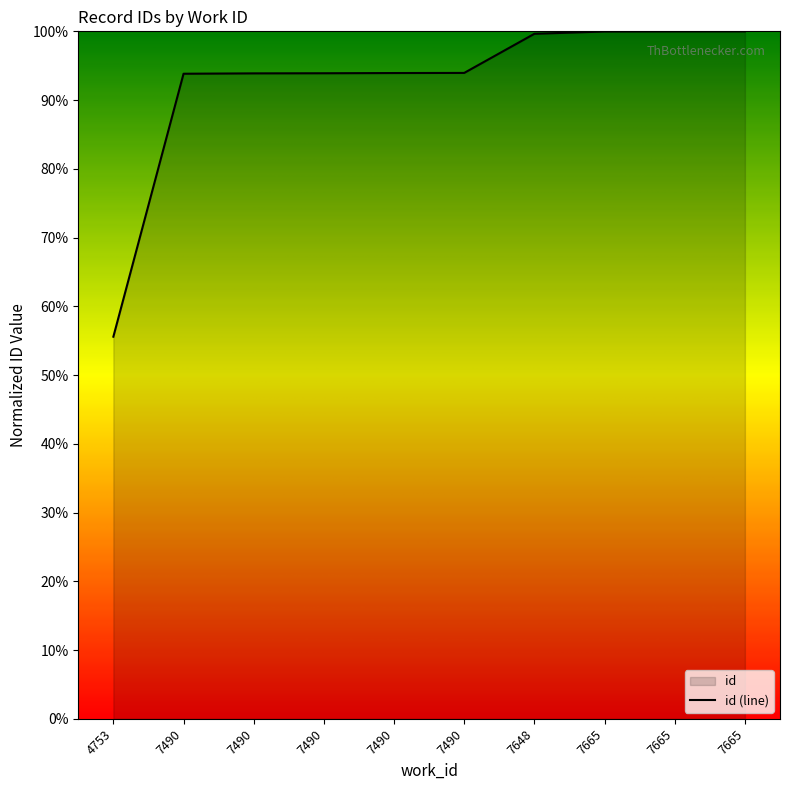

List the labels in order of value, largest first.

7665, 7665, 7665, 7648, 7490, 7490, 7490, 7490, 7490, 4753